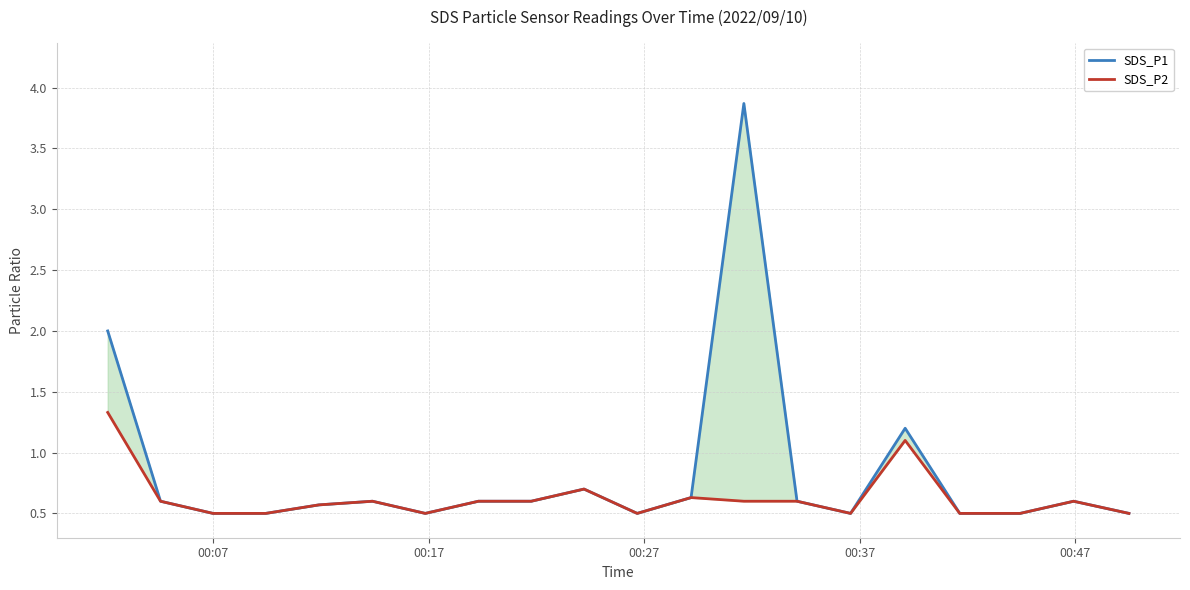

Which series has the largest total across all categories?

SDS_P1